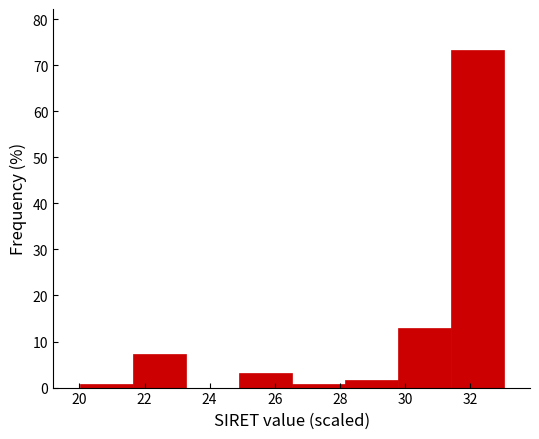

Over which range of the x-axis is the bar tallest?

31.4 to 33.0